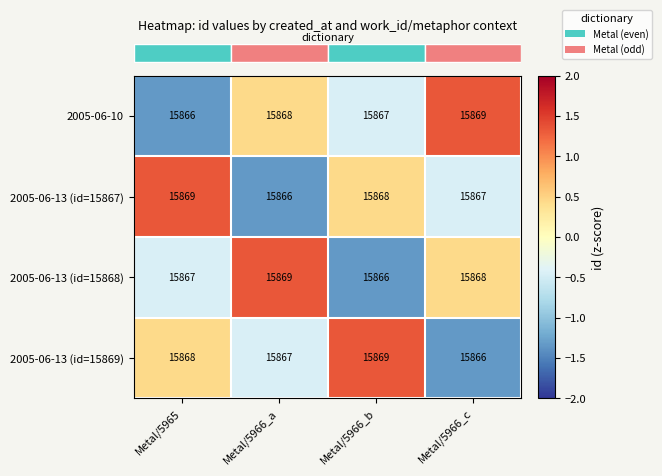

Where is 2005-06-10 nearest to the value 15867?

Metal/5966_b